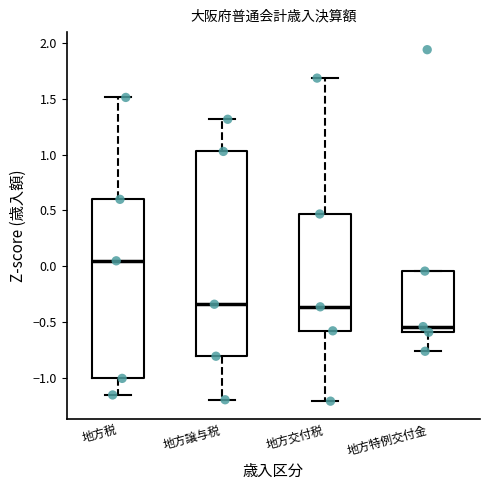

Reading left to right, transcribe this box plot: for each box, give where its median line is, the range the box spans, and where its two whiskers end, as read against the y-axis. The values are not printed on the chart, so give them approximately, as read against the axis.

地方税: median 0.05, box -1.00 to 0.60, whiskers -1.15 to 1.50
地方譲与税: median -0.35, box -0.80 to 1.05, whiskers -1.20 to 1.30
地方交付税: median -0.35, box -0.60 to 0.45, whiskers -1.20 to 1.70
地方特例交付金: median -0.55, box -0.60 to -0.05, whiskers -0.75 to -0.05